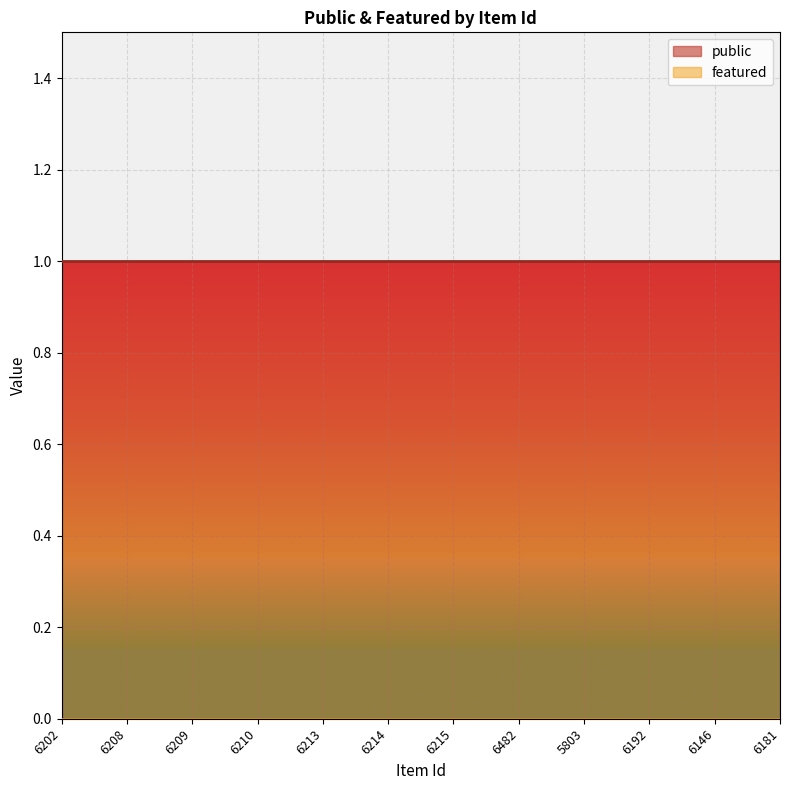

Reading left to right, what are all the values shown in this chart?

public: 1	1	1	1	1	1	1	1	1	1	1	1
featured: 0	0	0	0	0	0	0	0	0	0	0	0